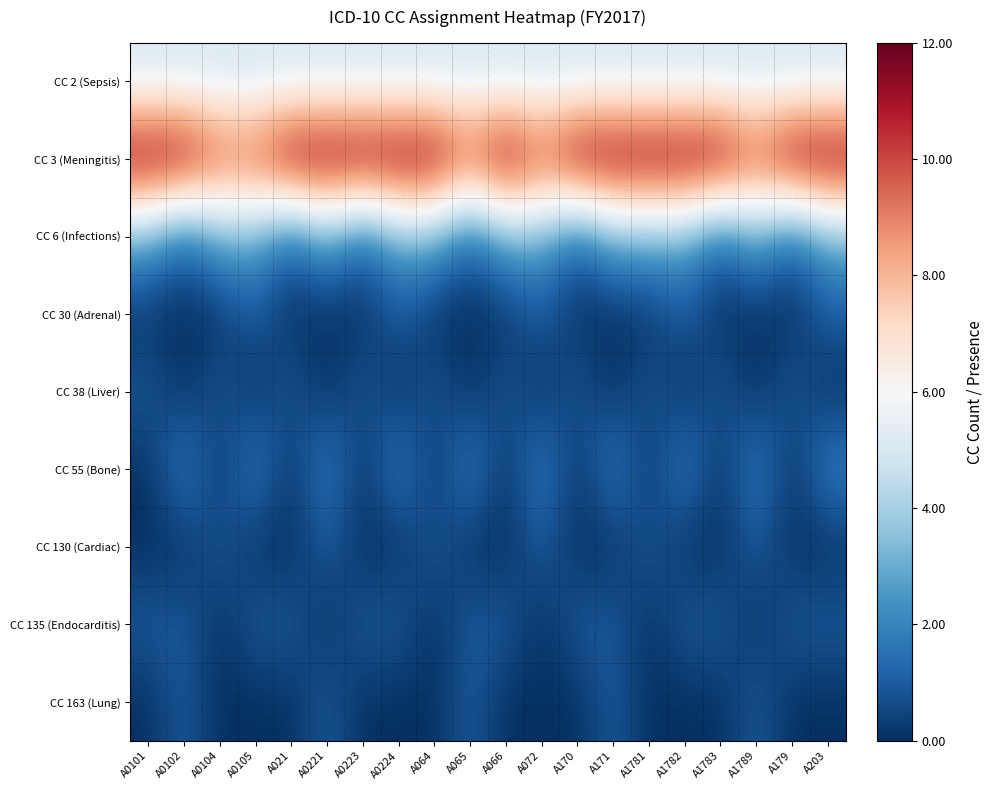

Which series has the largest total across all categories?

CC 3 (Meningitis)